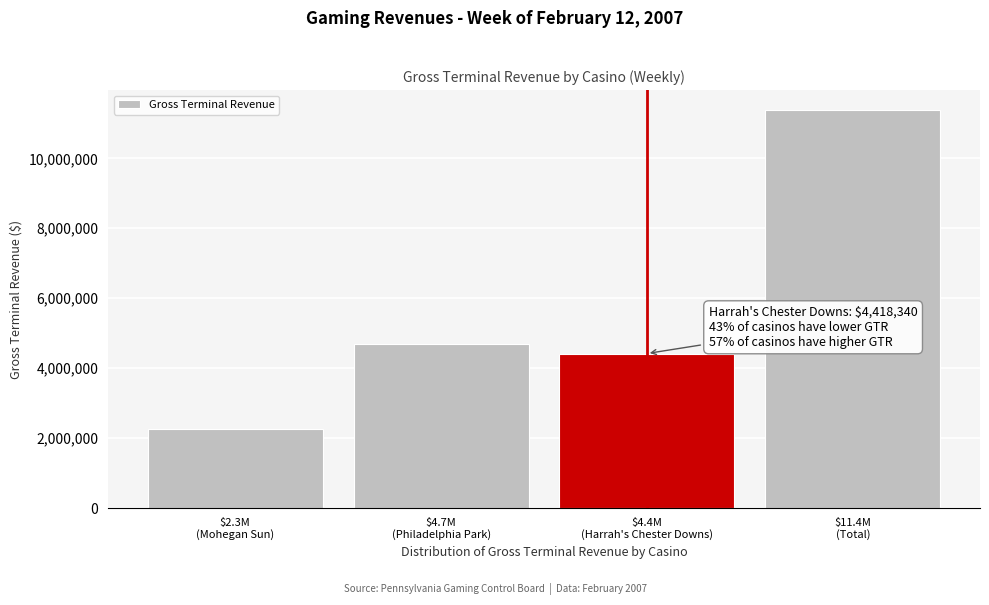

What is the minimum value shown in the chart?

2266758.0